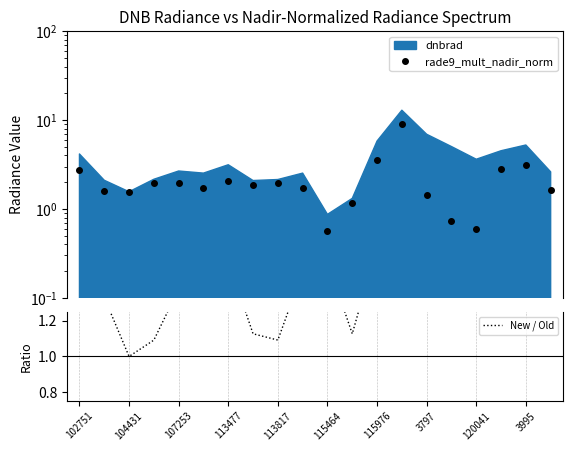

At how many categories does at least one series exceed 6?

3